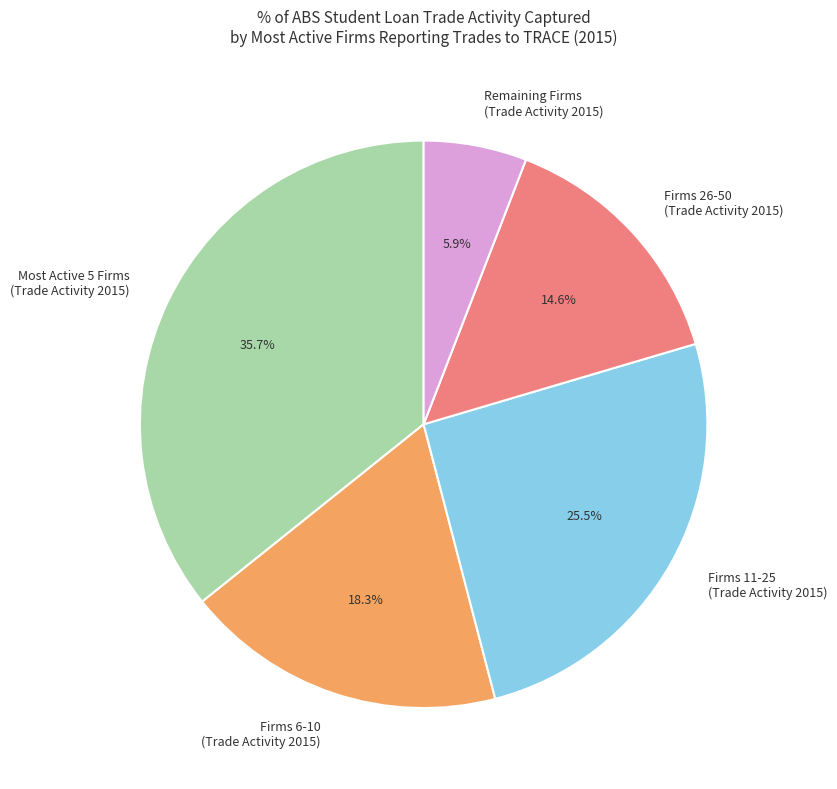

What portion of the pie excludes Firms 6-10 (Trade Activity 2015)?

81.7%